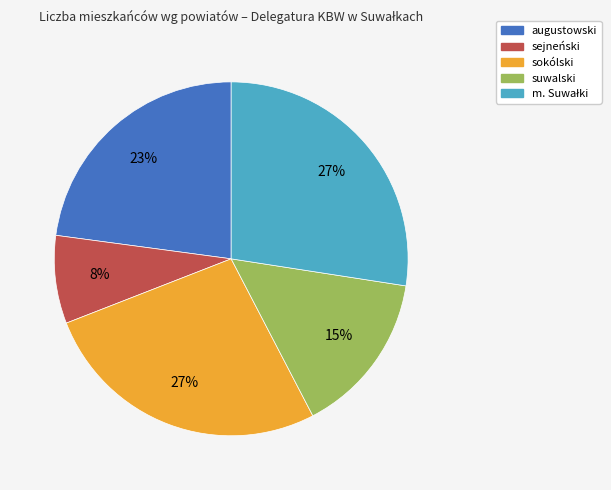

The sokólski slice represents 27% of the pie. True or false?

True